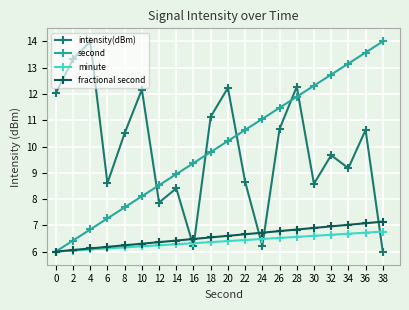

What is the maximum value shown in the chart?

14.0